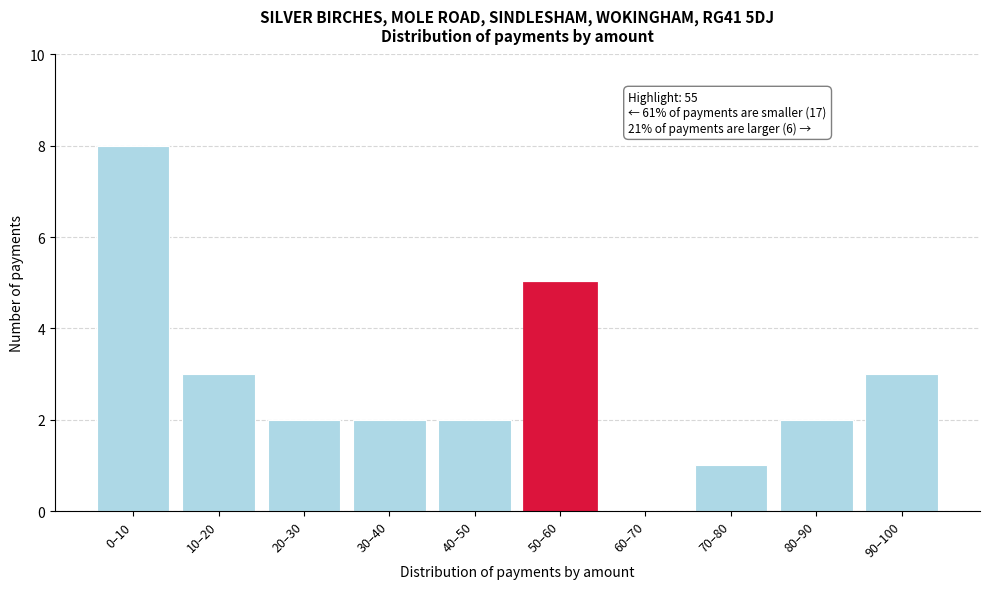

Reading left to right, transcribe all the data shown in this chart.

0–10=8	10–20=3	20–30=2	30–40=2	40–50=2	50–60=5	60–70=0	70–80=1	80–90=2	90–100=3